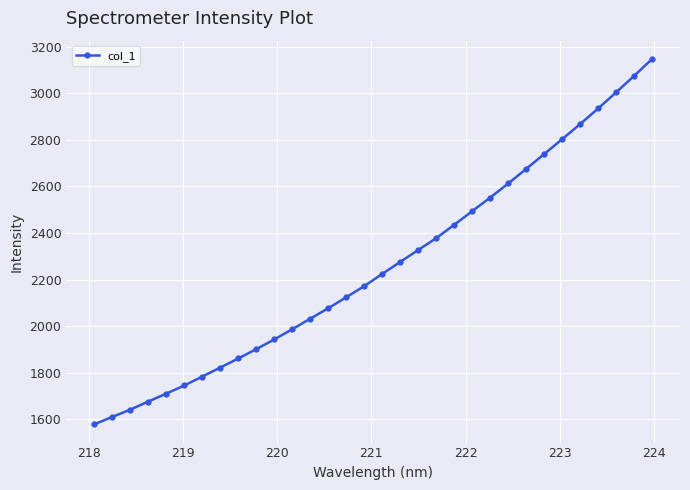

What is the minimum value shown in the chart?

1578.9